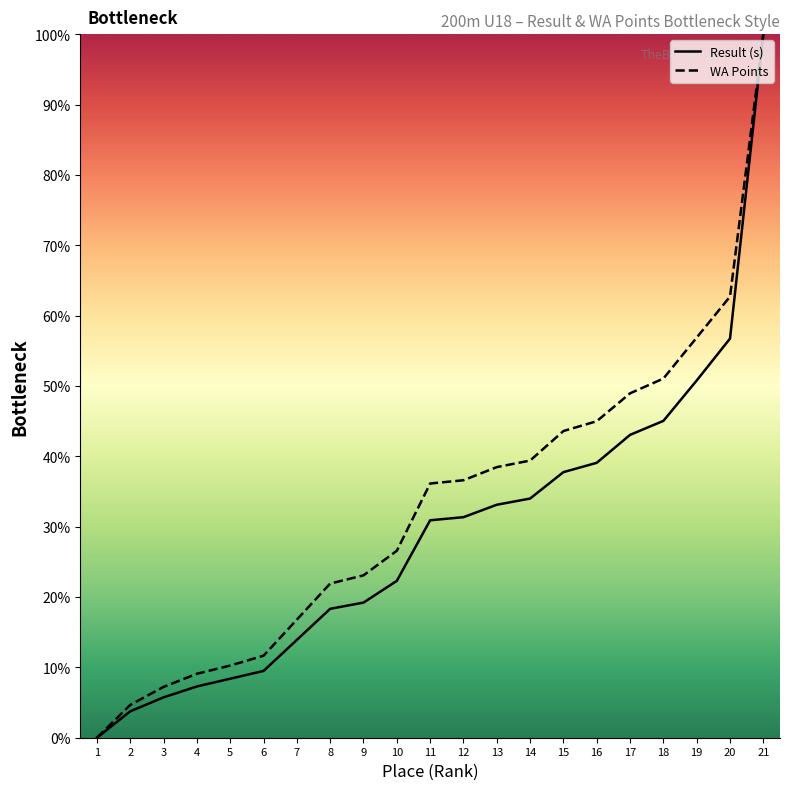

The WA Points series shows 36.2 at 19. True or false?

False